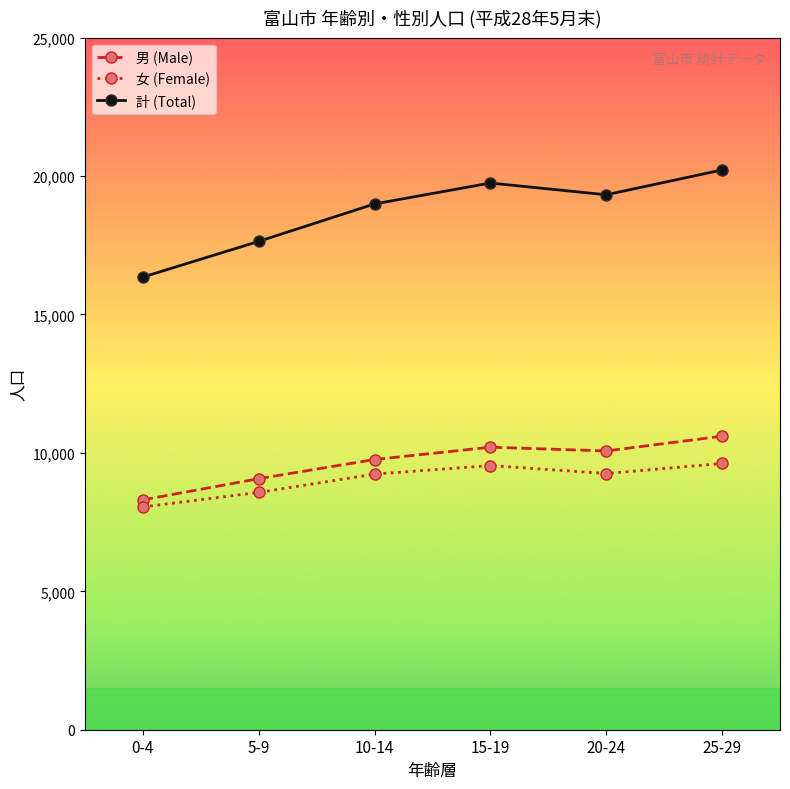

What is the total value across all series at 25-29?

40444